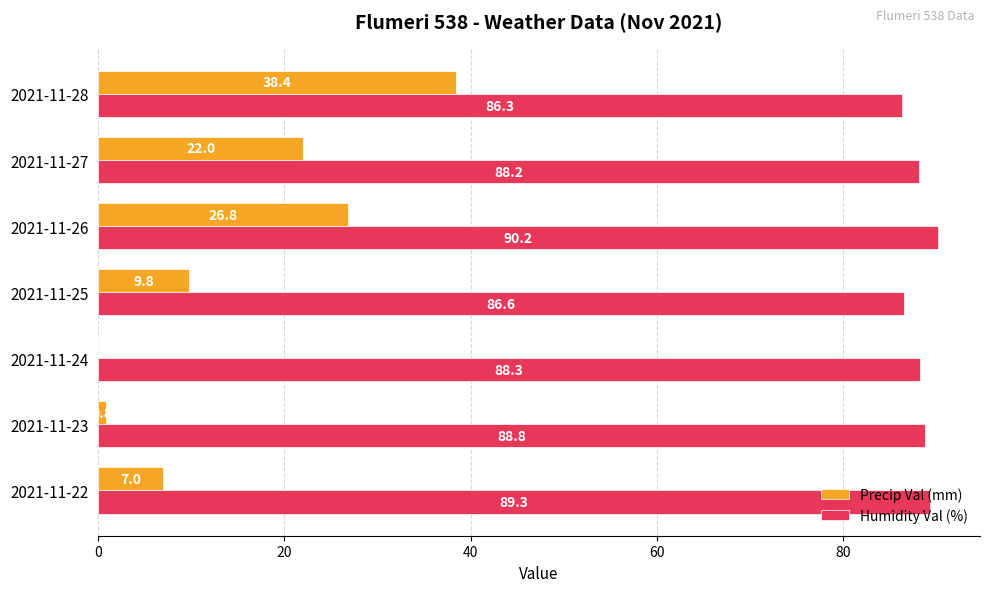

What is the average value of the Humidity Val (%) series?

88.2